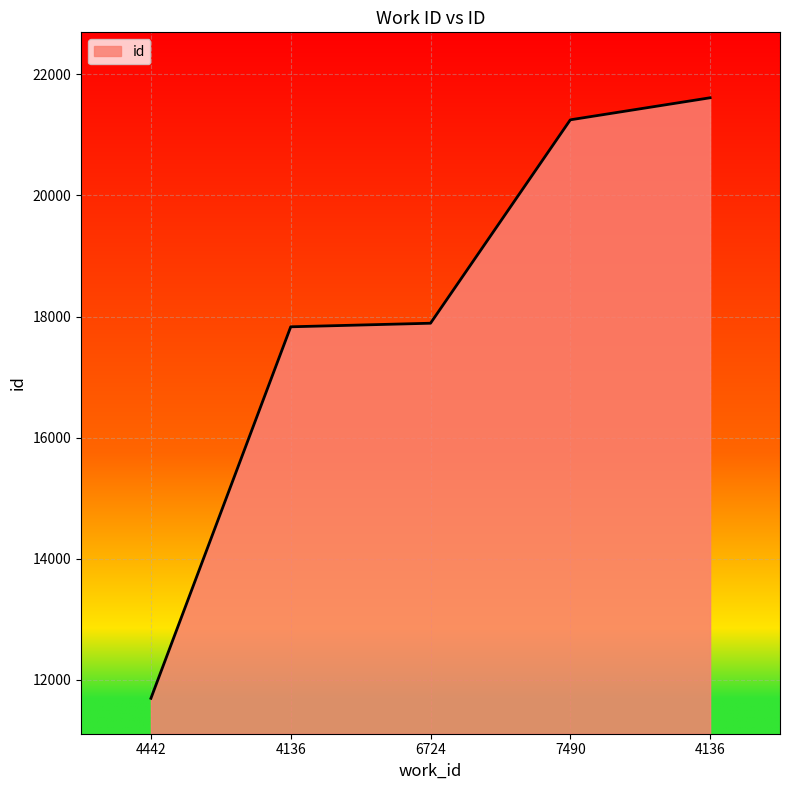

What is the change in value from 4442 to 7490?

+9553